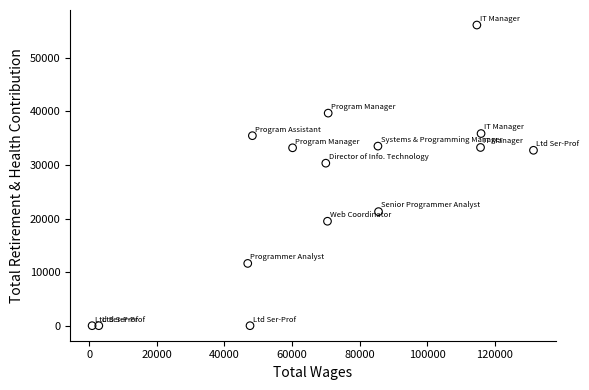

What Y value in the scatter plot is closest to 28055?

30327